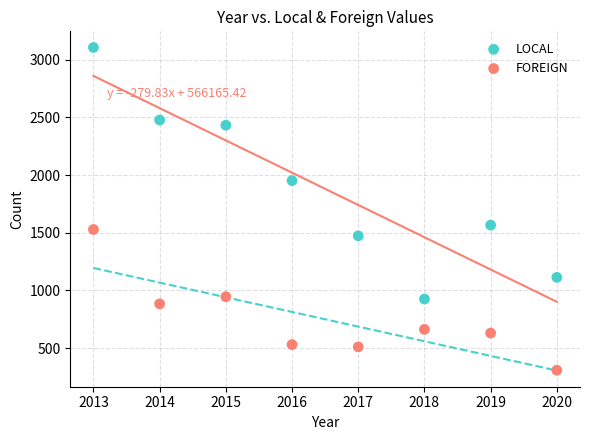

What are all the series names shown in the legend?

LOCAL, FOREIGN